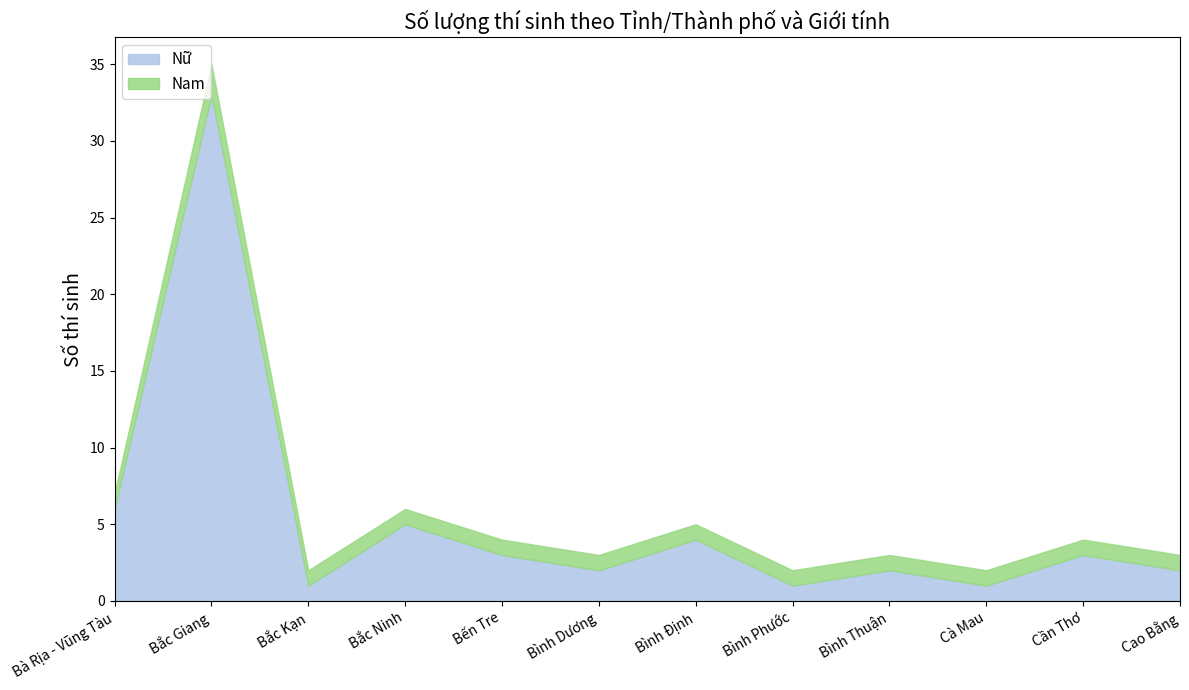

True or false: Nữ and Nam cross at least once.

False